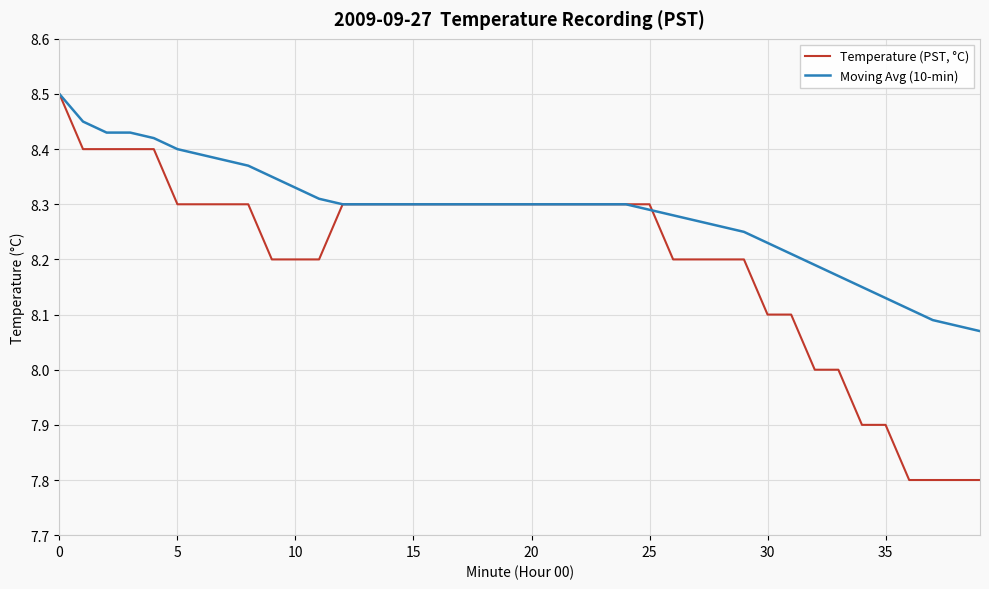

List the series in order of their overall mean, highest first.

Moving Avg (10-min), Temperature (PST, °C)